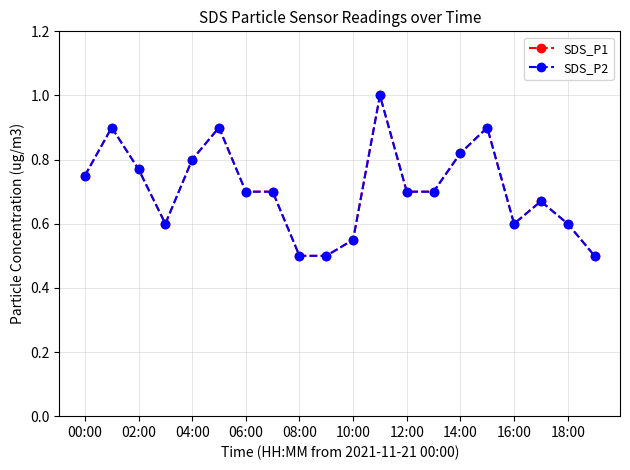

Is this an area chart (filled region under the line)?

No